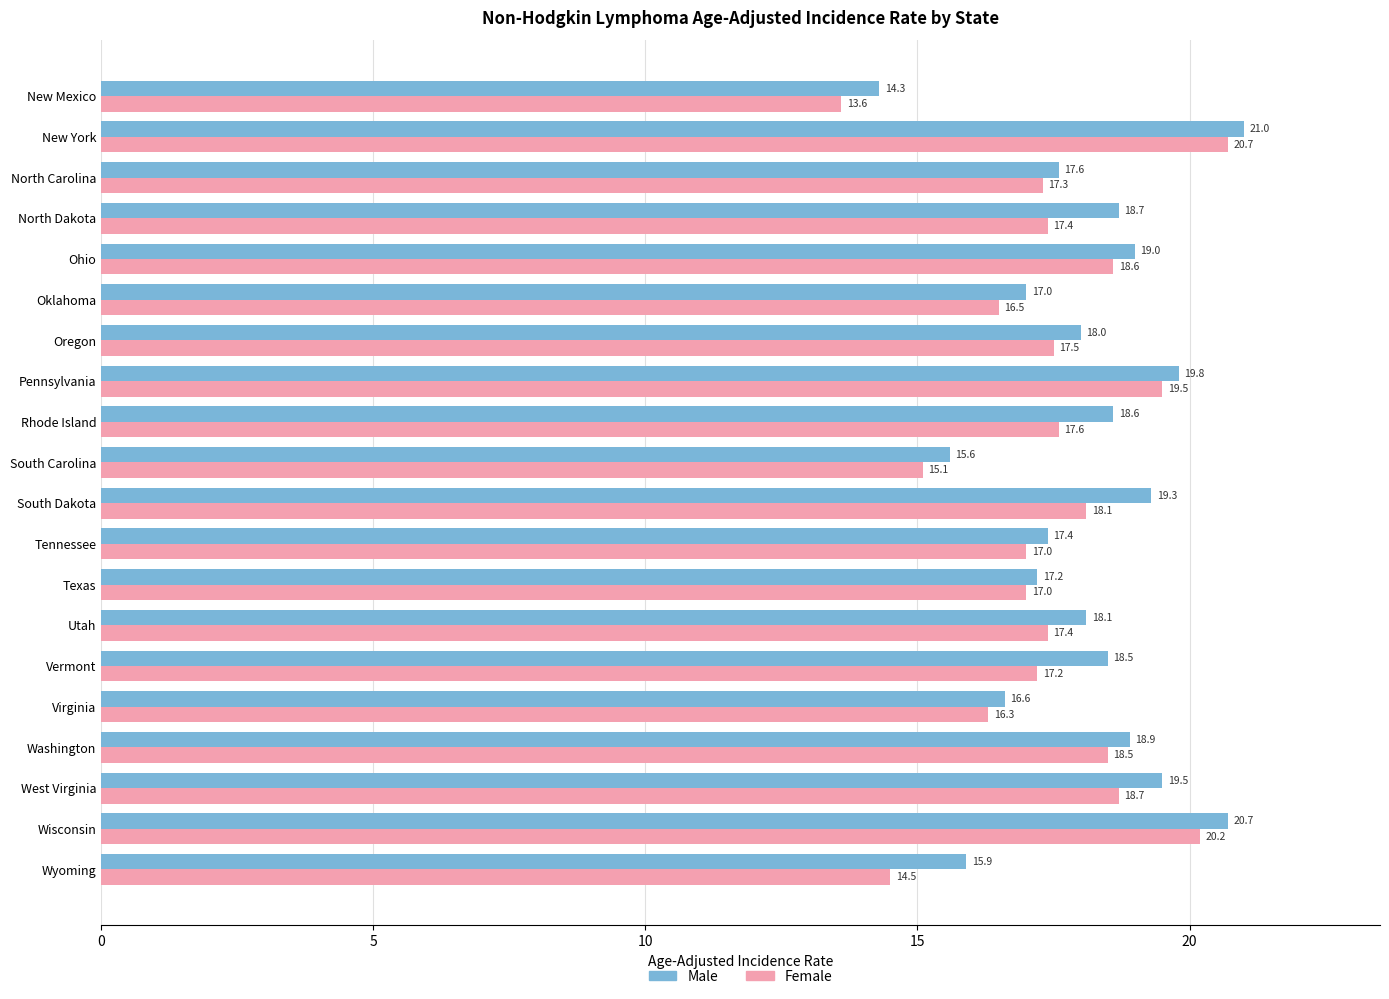

At Ohio, list the series in order from largest to smallest.

Male, Female